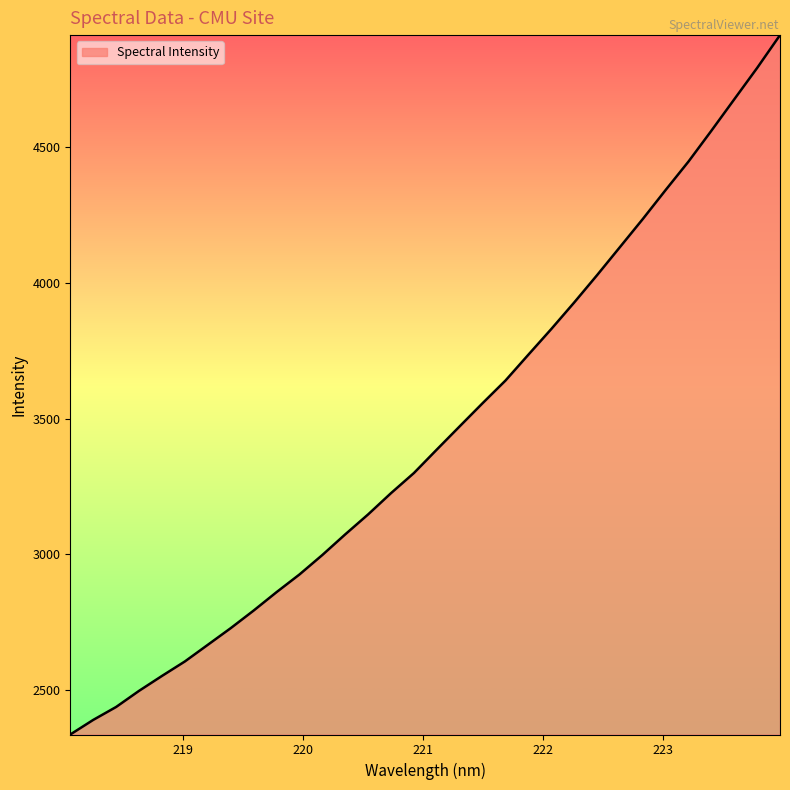

What is the minimum value shown in the chart?

2336.7